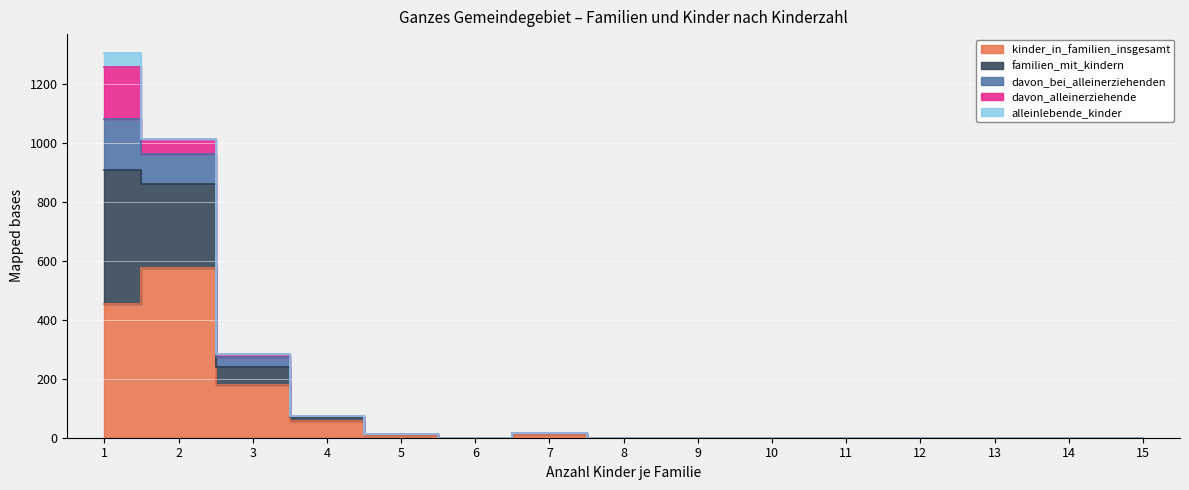

At which label does kinder_in_familien_insgesamt reach its peak?

2